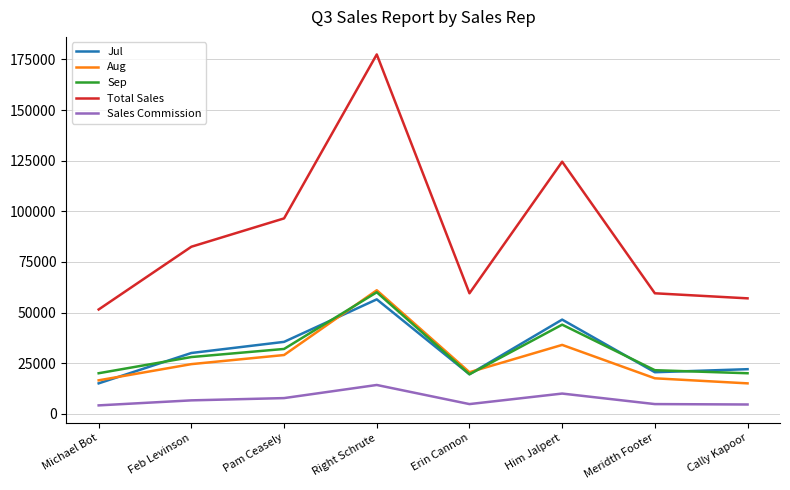

True or false: Aug has a value of 9269 at Meridth Footer.

False